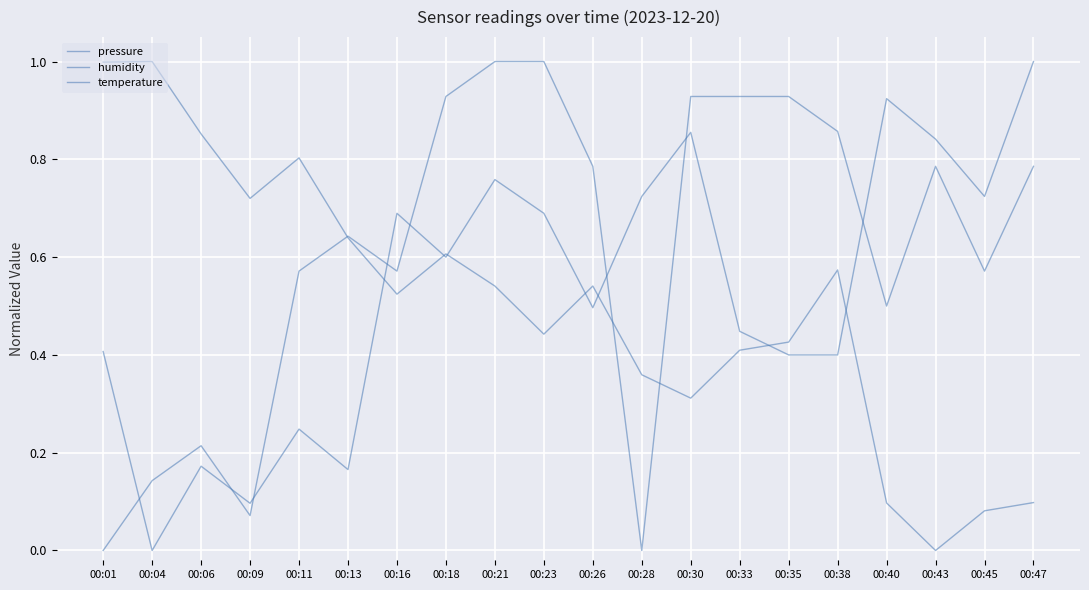

Is this an area chart (filled region under the line)?

No